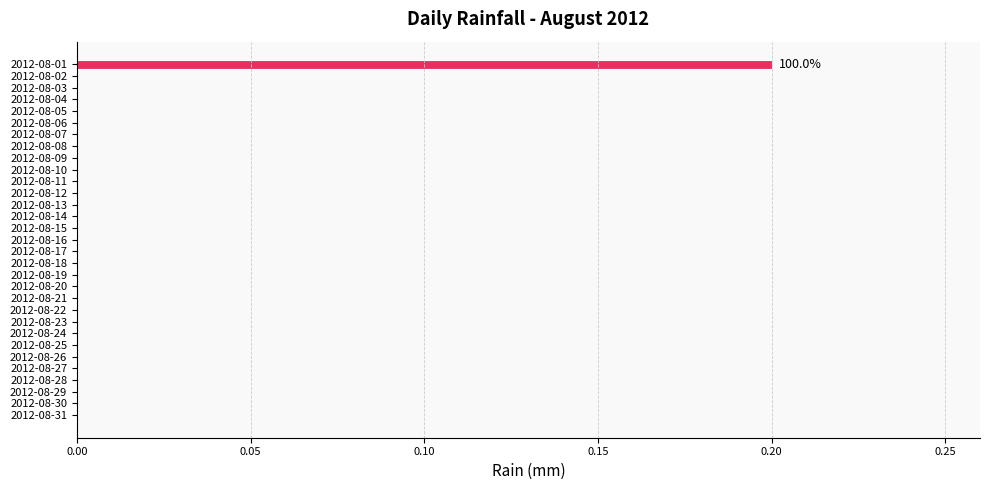

Which category has the highest value across all series?

2012-08-01